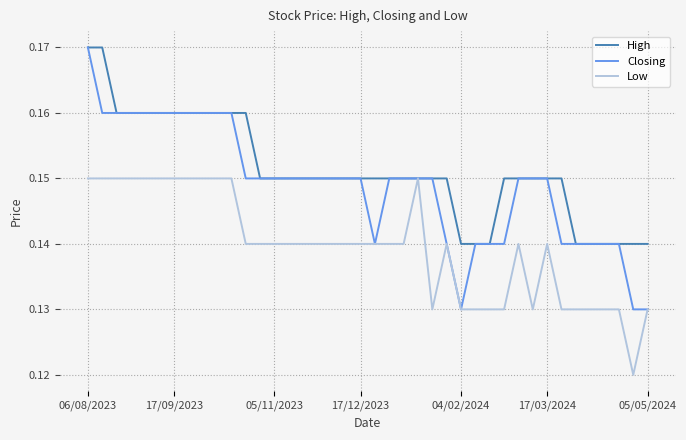

How many lines are shown in the chart?

3